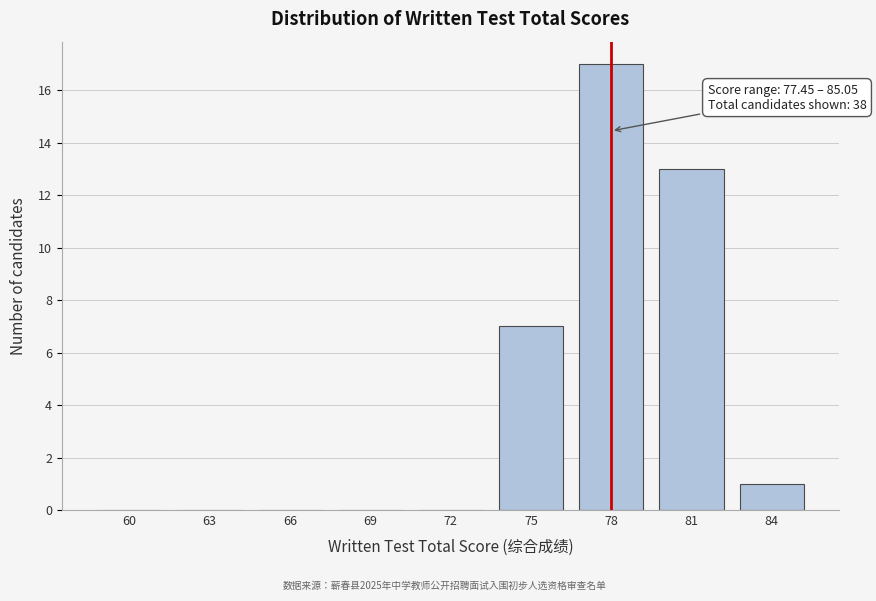

Reading left to right, what are all the values shown in this chart?

60=0	63=0	66=0	69=0	72=0	75=7	78=17	81=13	84=1